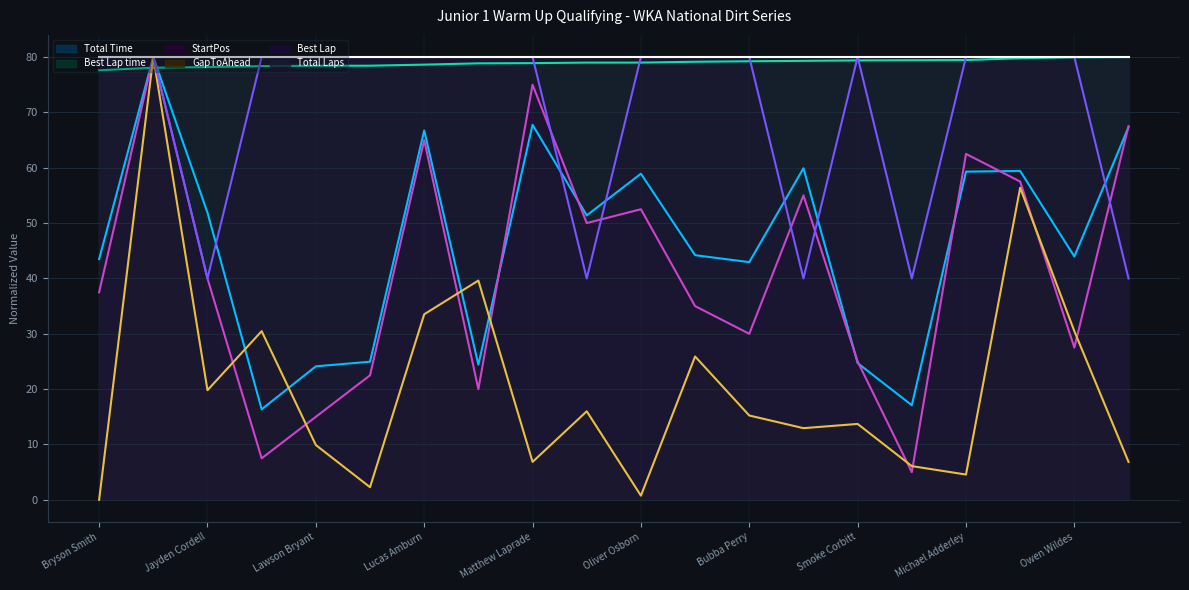

At which category does the chart reach its minimum across all series?

Bryson Smith